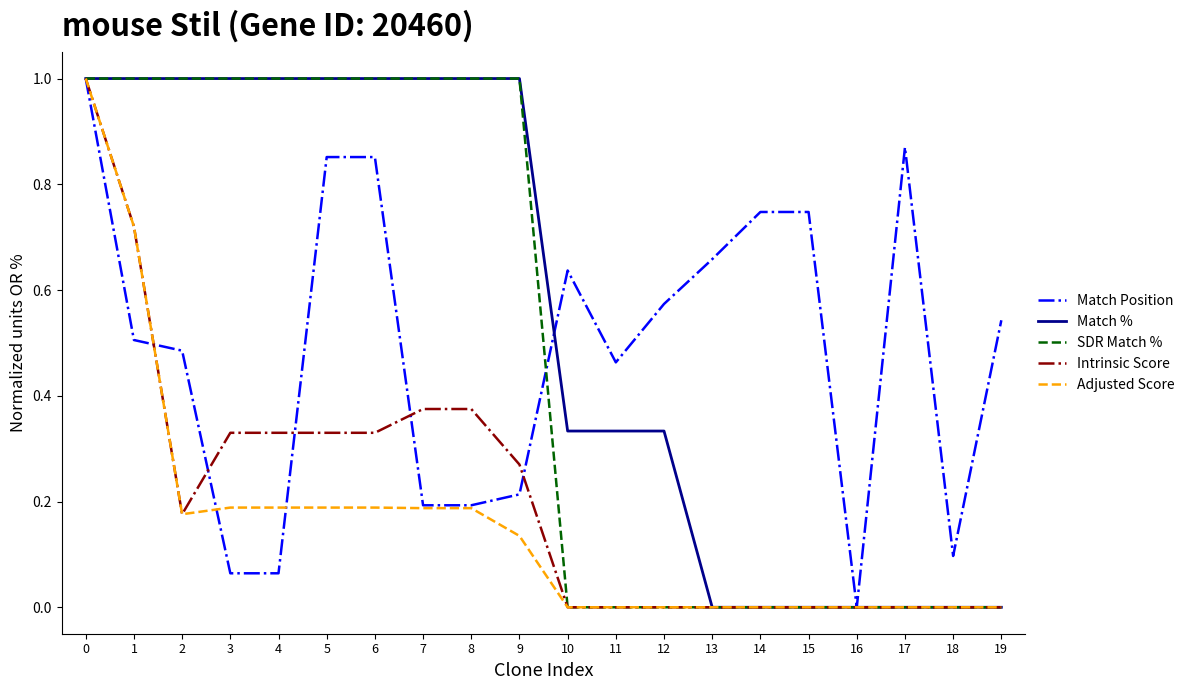

The value of Adjusted Score at 17 is 0.5. True or false?

False